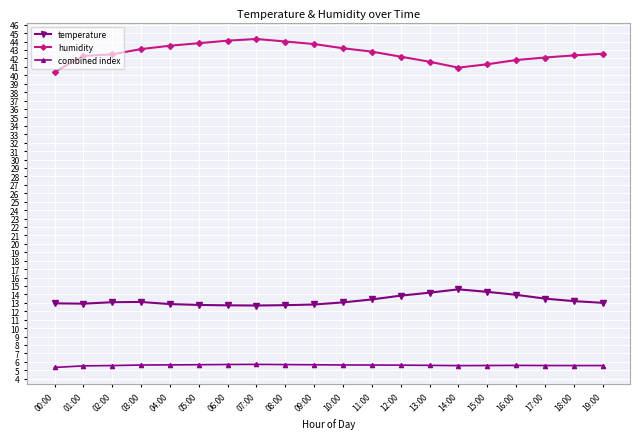

What is the value of the humidity point at the 1st from the left?

40.4